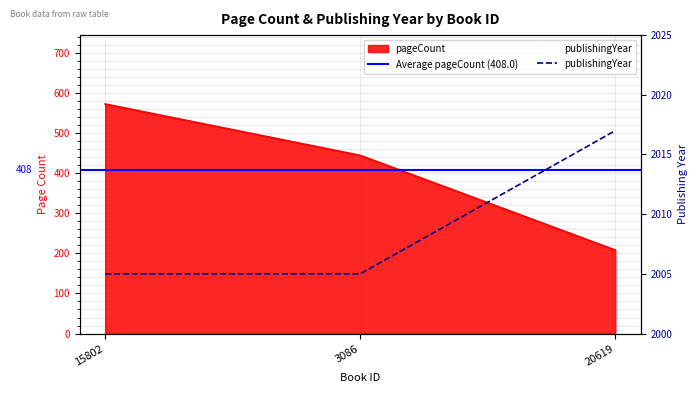

What is the difference between the maximum and second lowest values in the publishingYear series?

12